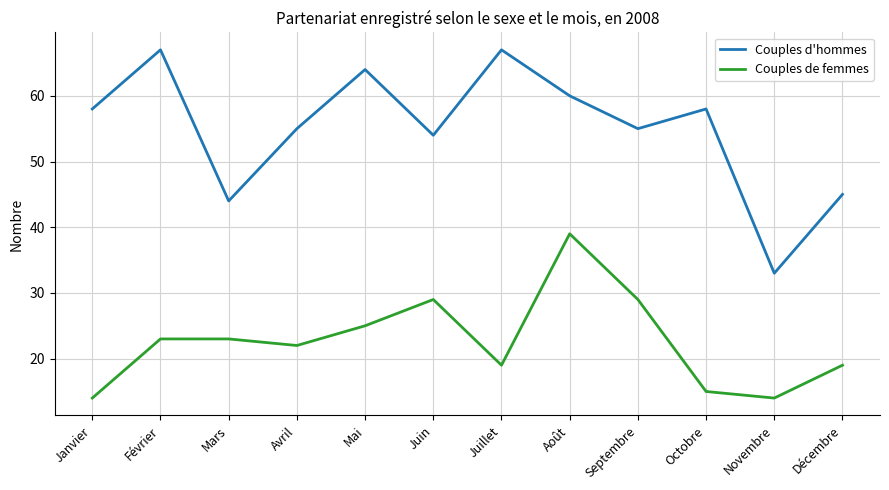

What is the average value of the Couples de femmes series?

23